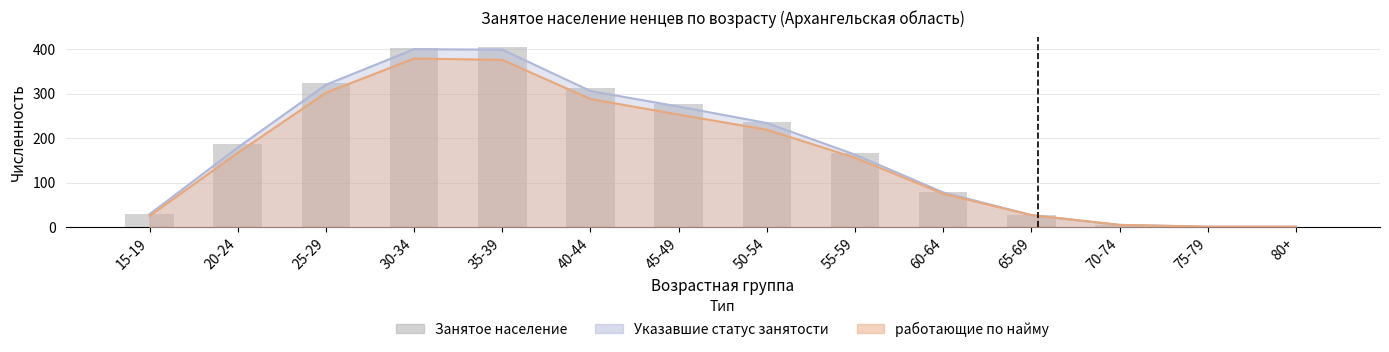

What is the difference between the maximum and minimum values?

405